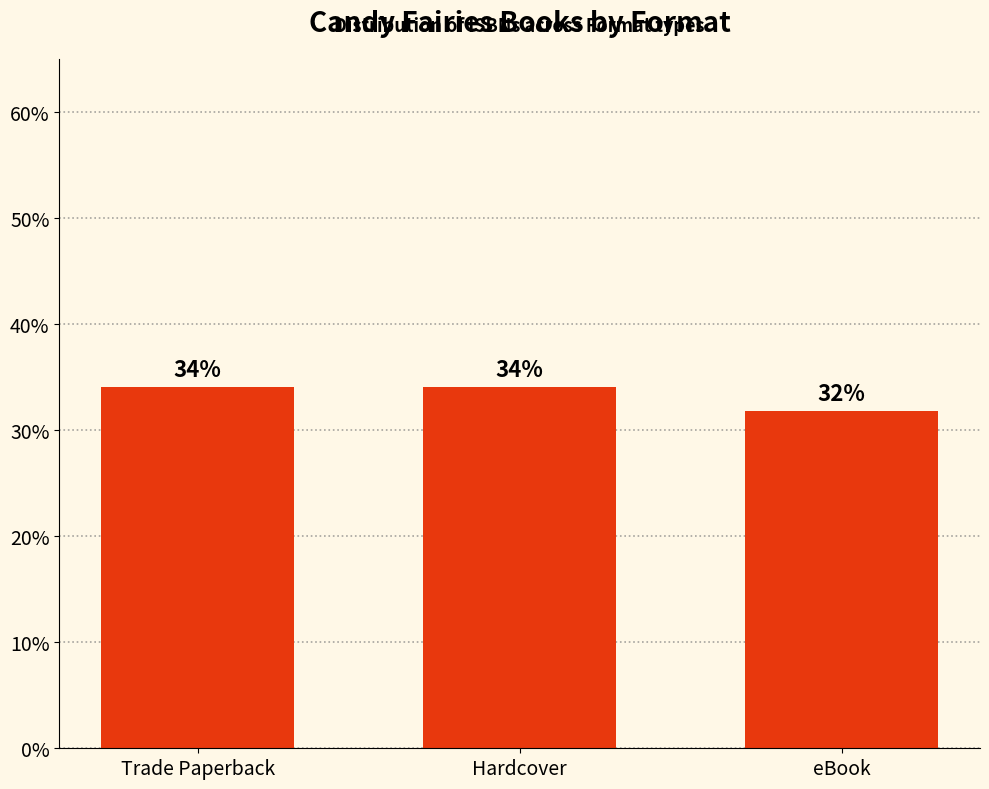

What position from the right is Hardcover?

2